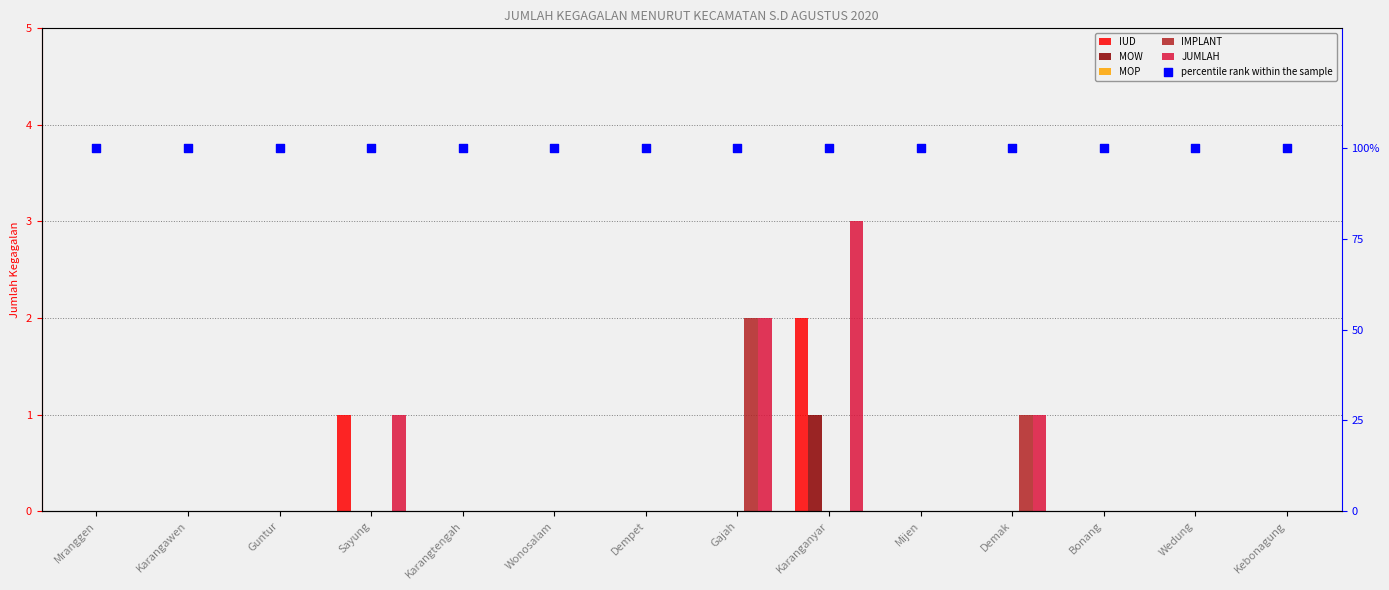

At which category is the sum across all series the highest?

Karanganyar